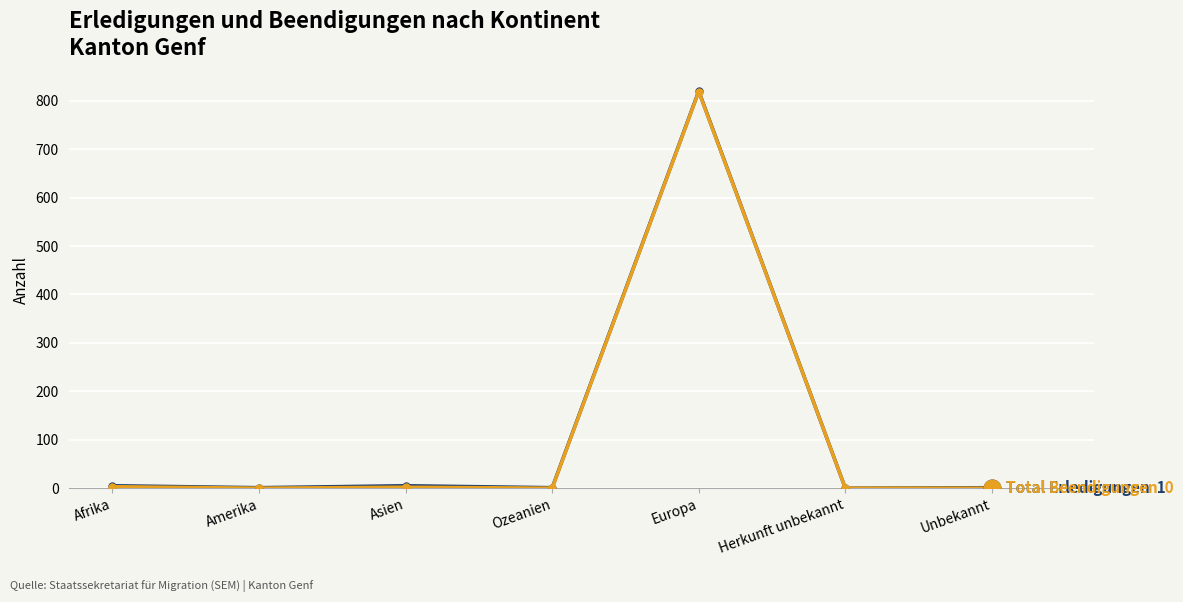

Which label corresponds to the largest value in the chart?

Europa